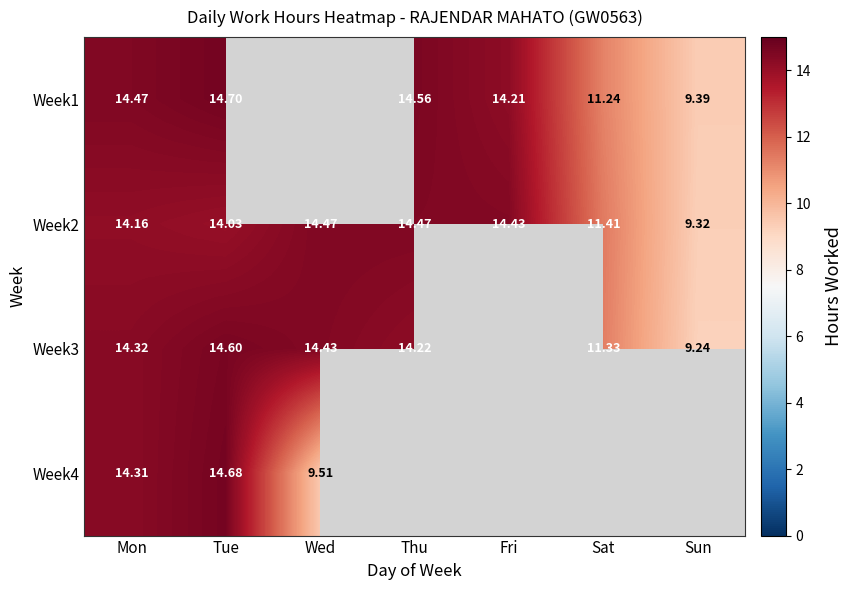

At which label does Week2 reach its minimum?

Sun